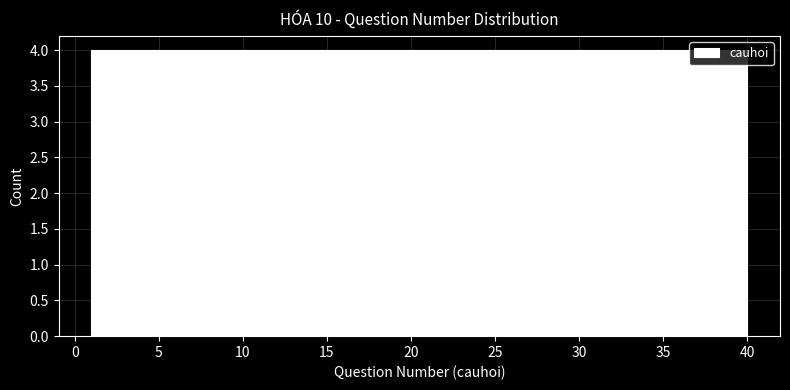

Reading left to right, list every bar in this chart as the range it spans on the x-axis followed by its height. Neither the bar edges nor the heights are printed on the chart, so give them approximately, as read against the axes.

1.0 to 4.9: 4
4.9 to 8.8: 4
8.8 to 12.7: 4
12.7 to 16.6: 4
16.6 to 20.5: 4
20.5 to 24.4: 4
24.4 to 28.3: 4
28.3 to 32.2: 4
32.2 to 36.1: 4
36.1 to 40.0: 4